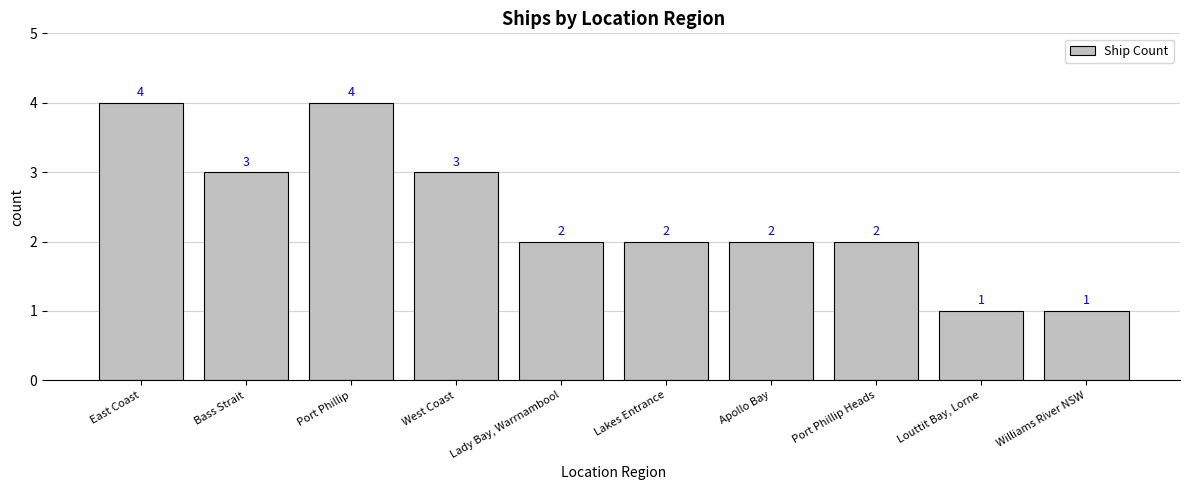

What is the label of the 2nd bar from the left?

Bass Strait